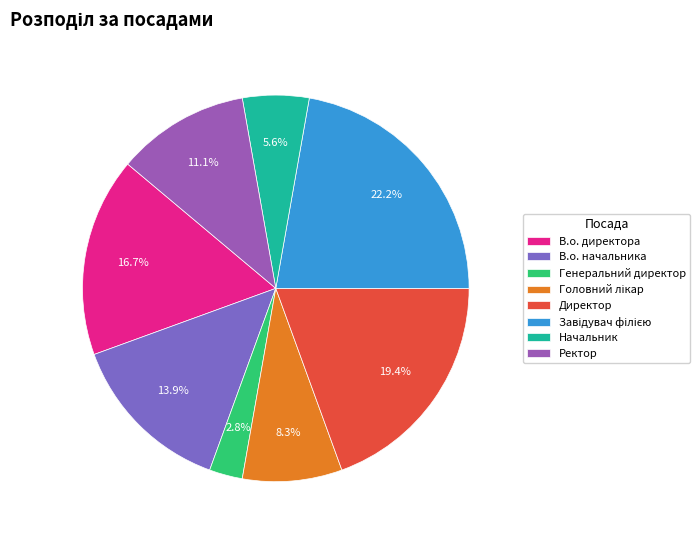

Between Начальник and Головний лікар, which is larger?

Головний лікар